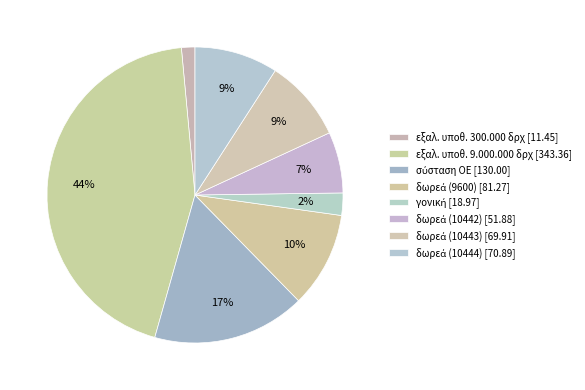

Count the number of slices in the pie.

8